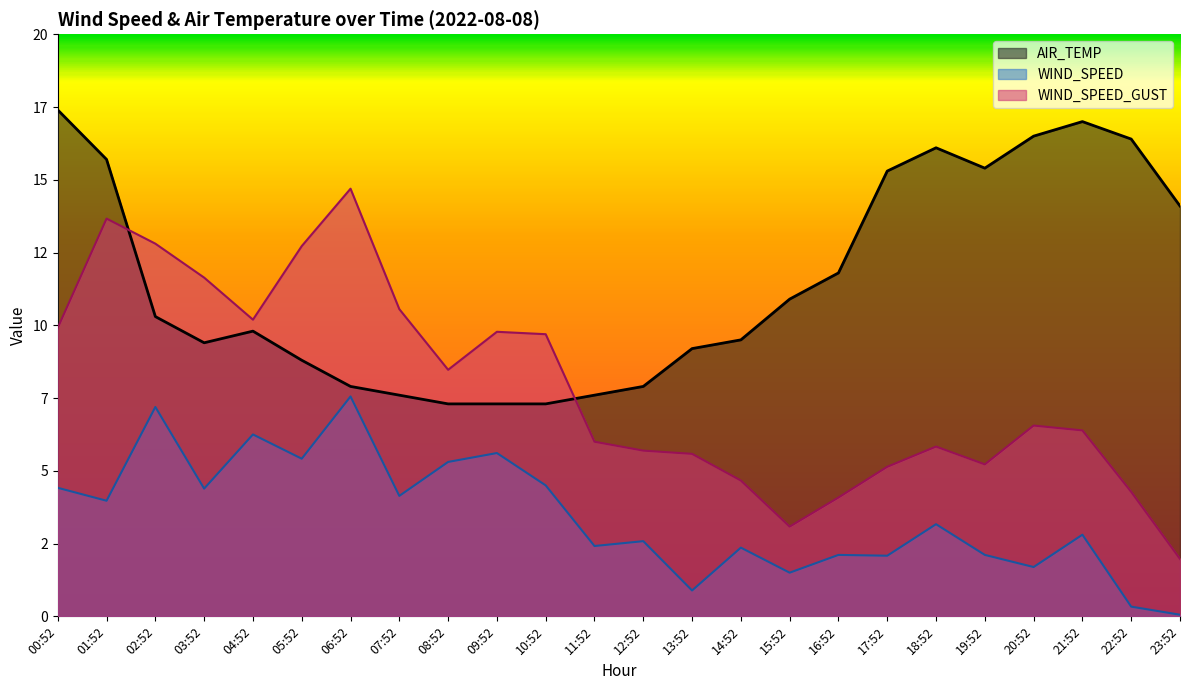

At which category does the chart reach its peak across all series?

00:52